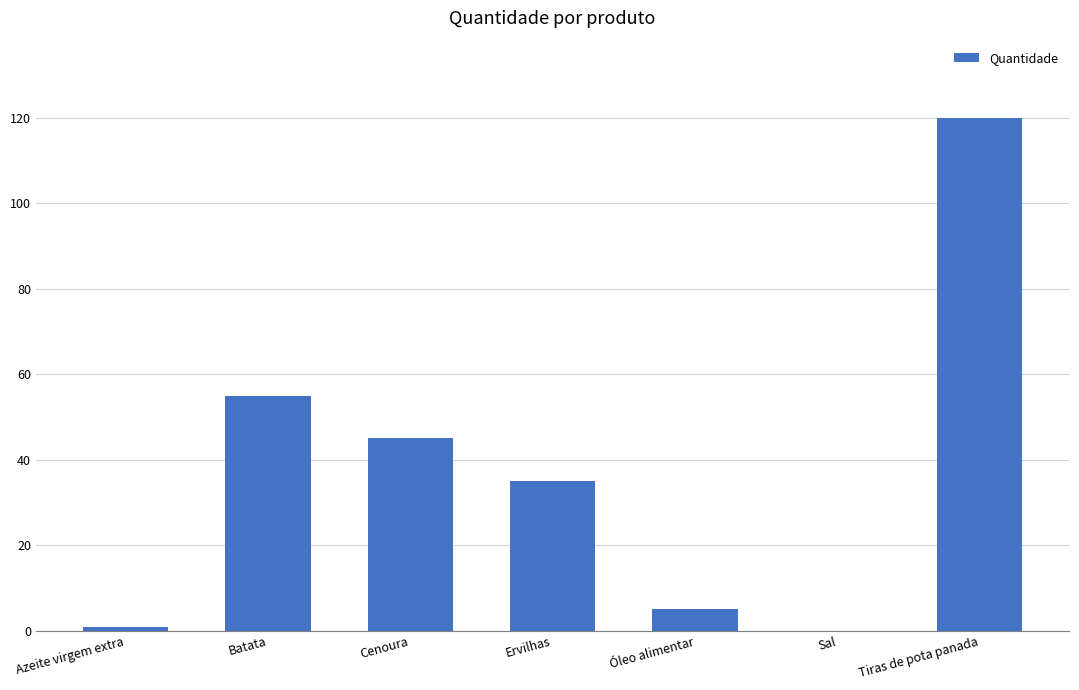

What is the average value?

37.3